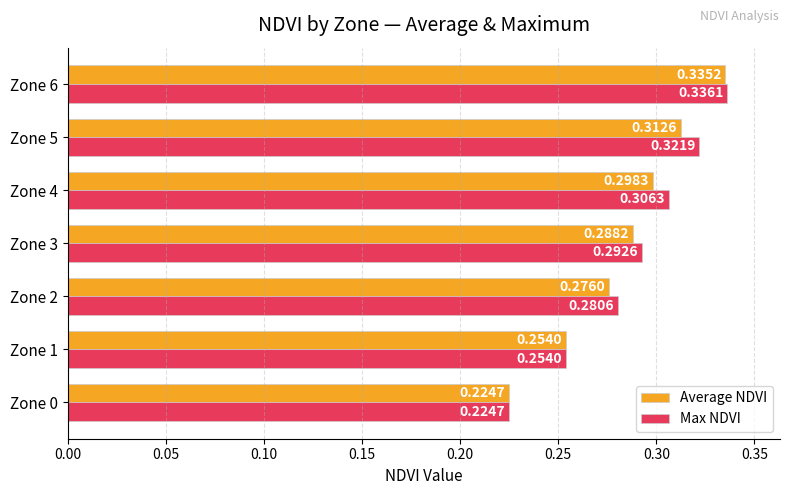

What is the sum of all Max NDVI values?

2.0